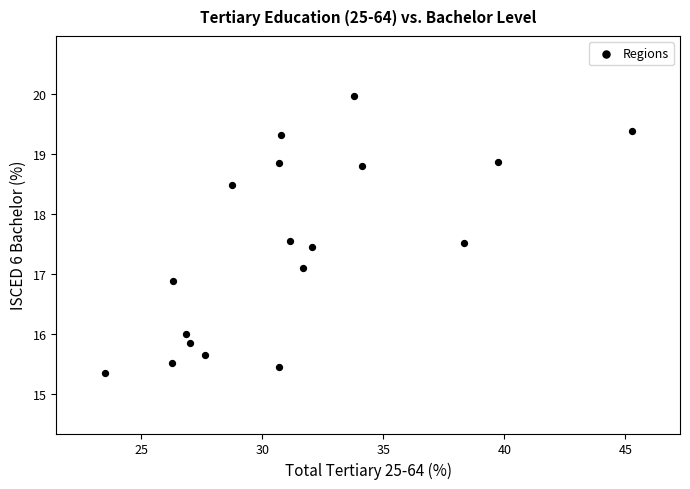

What is the range of Y values (max minus min)?

4.6